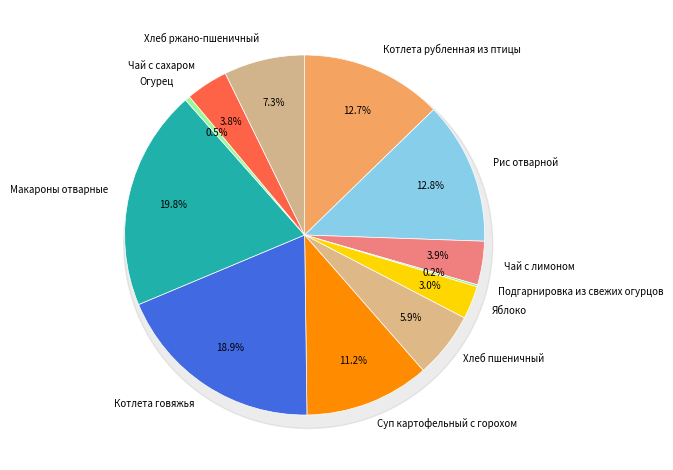

Which slice is the smallest?

Подгарнировка из свежих огурцов